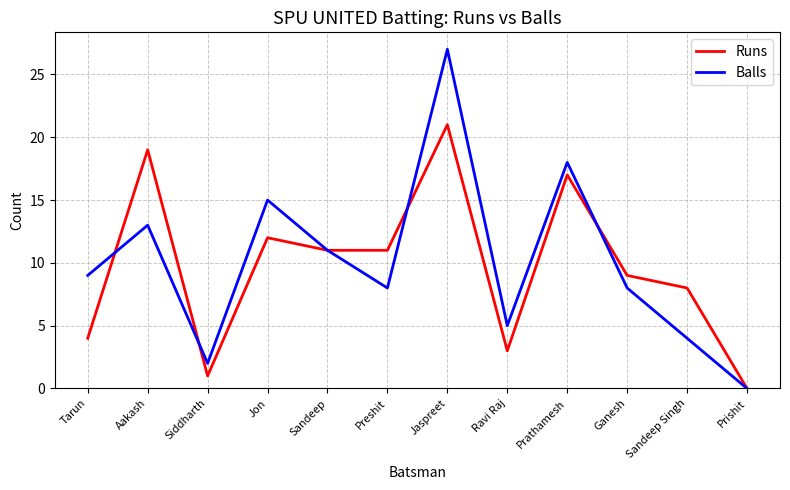

The value of Runs at Jon is 19. True or false?

False